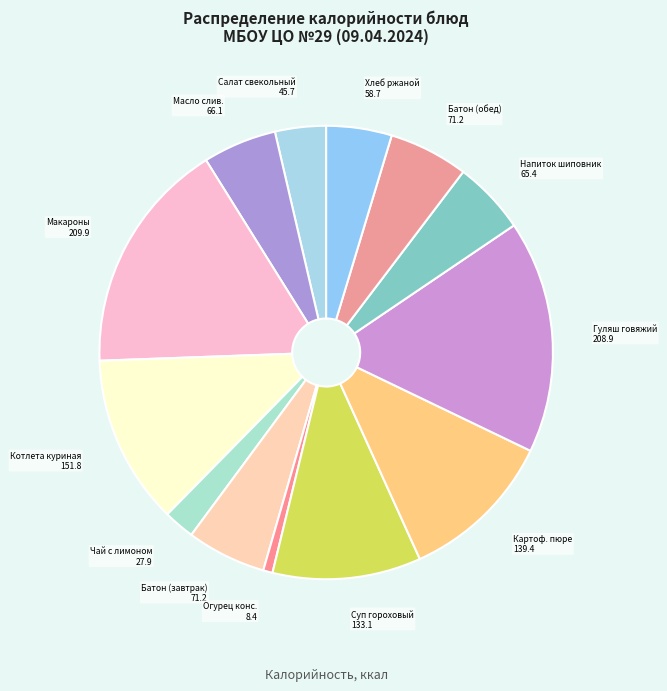

Count the number of slices in the pie.

13